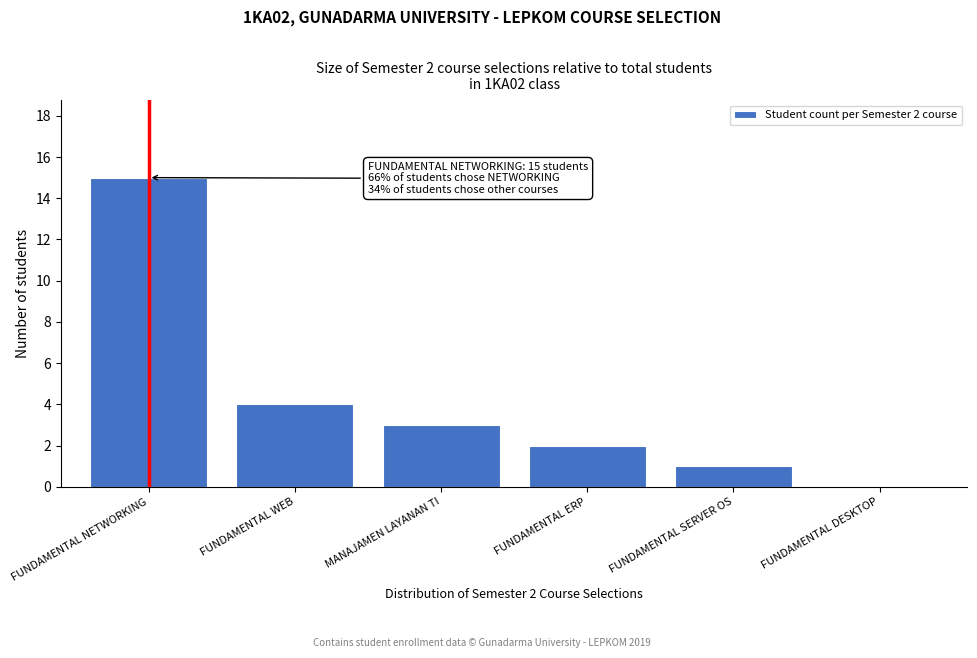

Reading right to left, what are all the values shown in this chart?

FUNDAMENTAL DESKTOP=0	FUNDAMENTAL SERVER OS=1	FUNDAMENTAL ERP=2	MANAJAMEN LAYANAN TI=3	FUNDAMENTAL WEB=4	FUNDAMENTAL NETWORKING=15